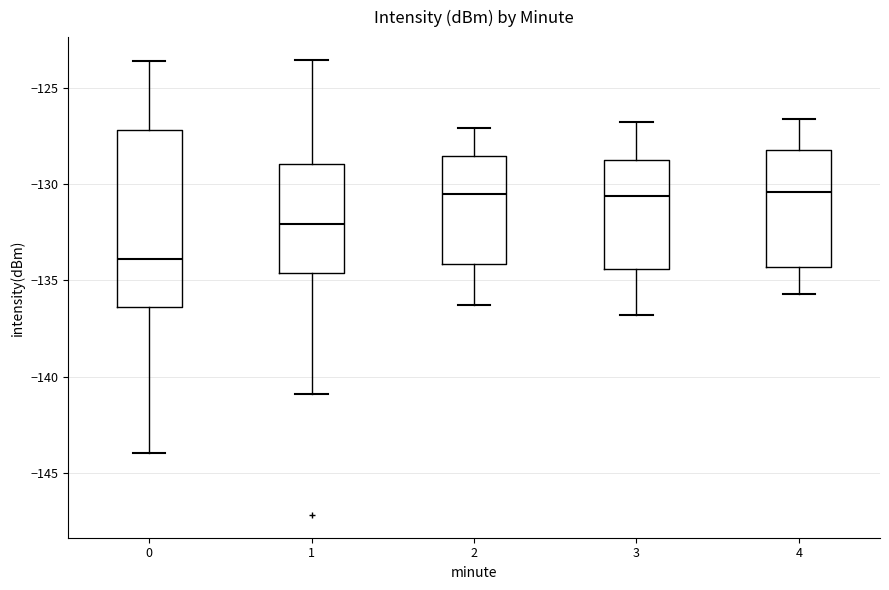

Which box's median line is the lowest?

0